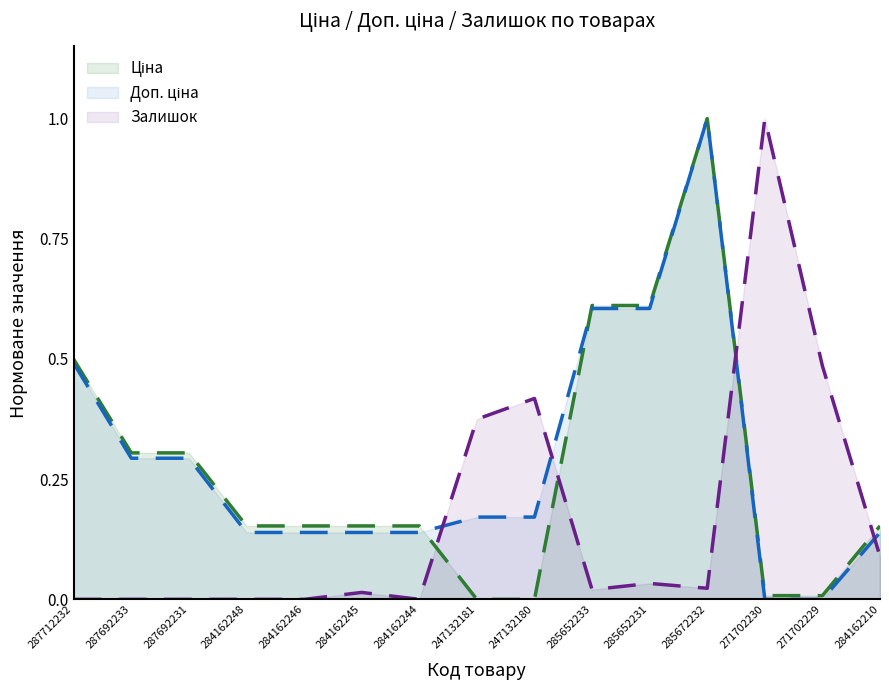

At which label does Доп. ціна reach its minimum?

271702230